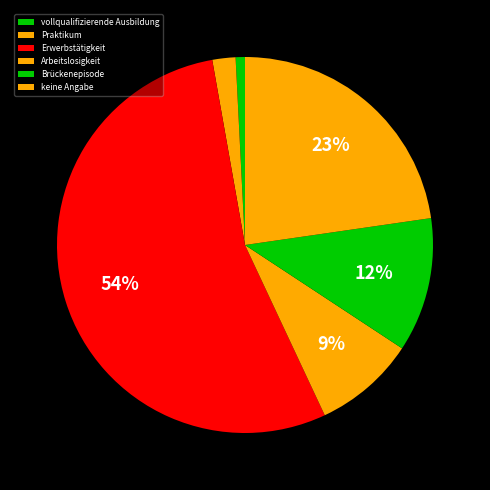

Which category accounts for the majority?

Erwerbstätigkeit